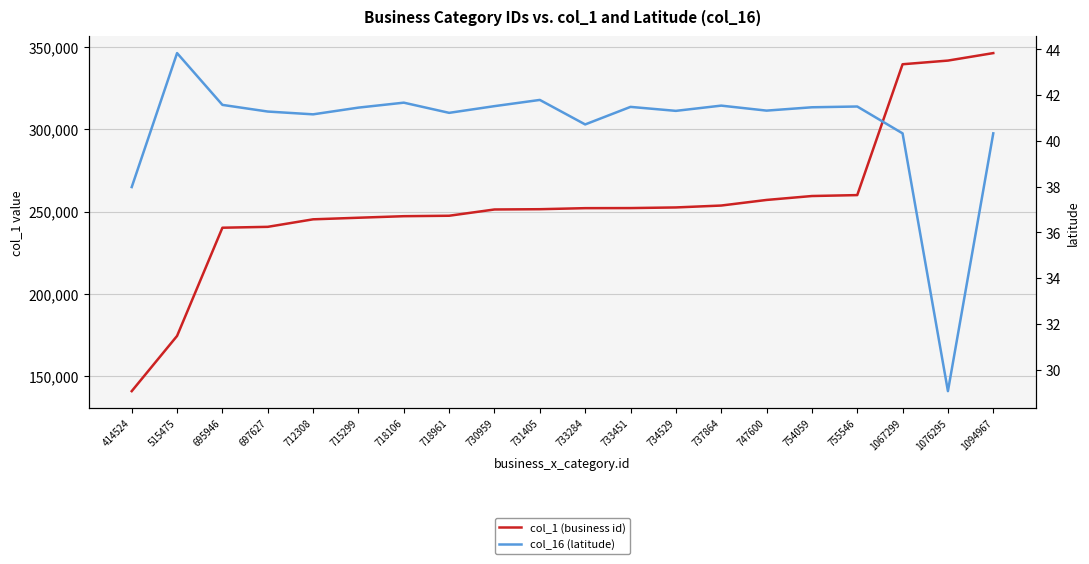

Between 697627 and 733284, which series saw the biggest shift?

col_1 (business id)